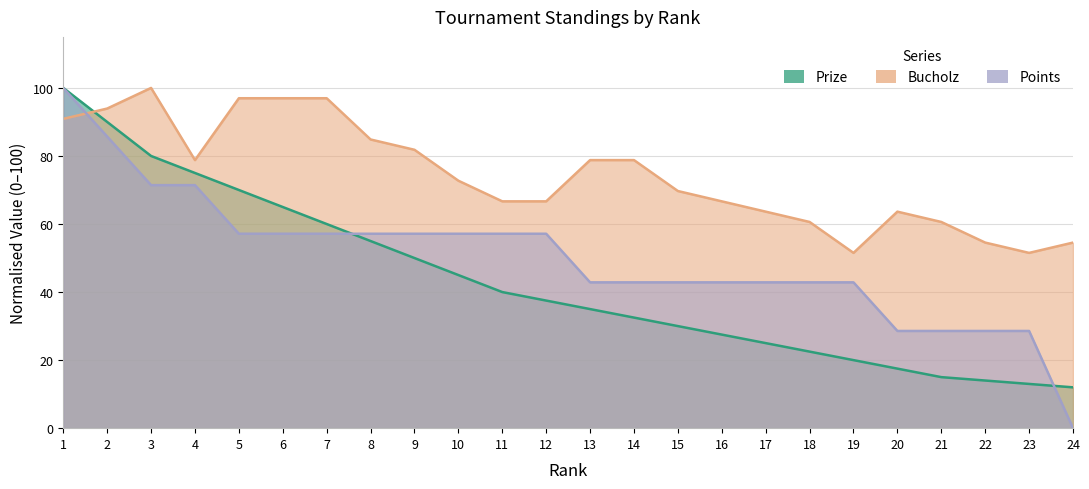

After their last crossing, which series has the higher values: Bucholz or Prize?

Bucholz